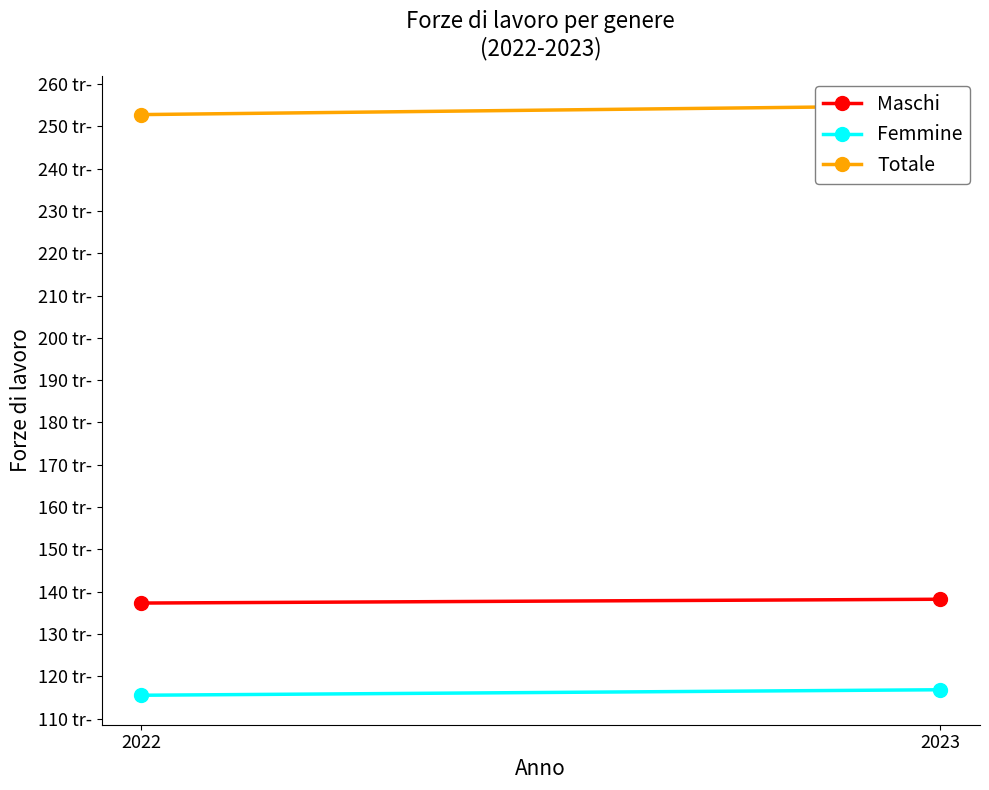

Read the Totale value at 2023.

254900